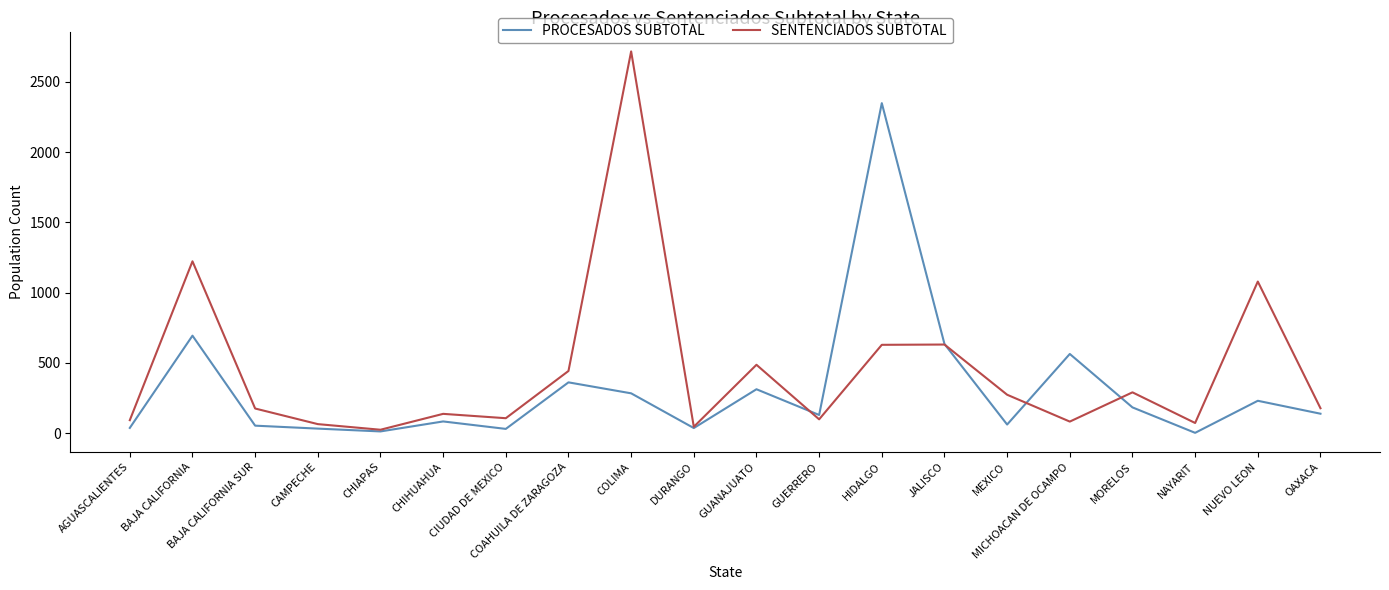

What is the greatest value displayed?

2716